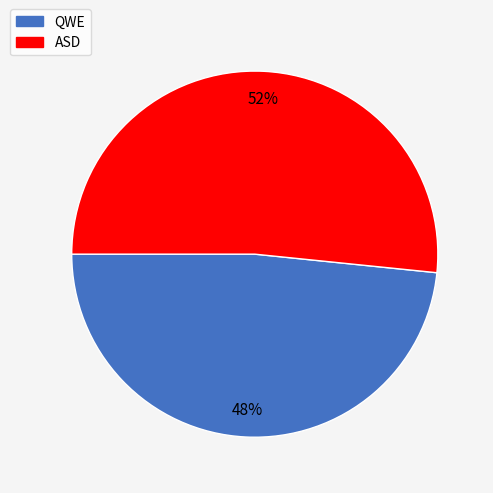

Does QWE account for over 50% of the chart?

No